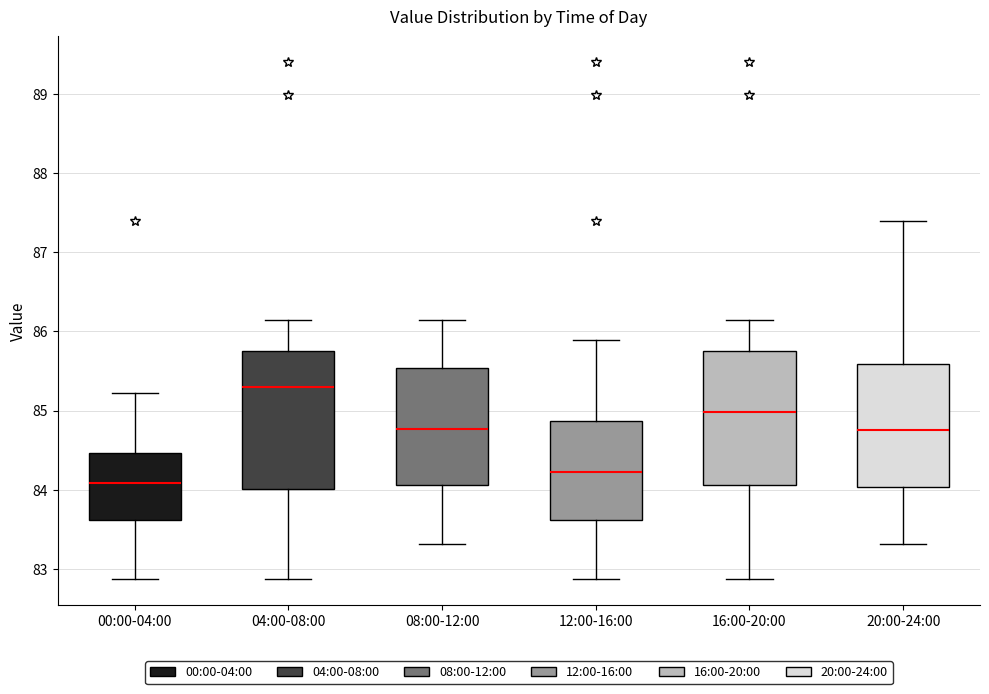

Where does the median line of the box for 20:00-24:00 sit on the y-axis? The values are not printed on the chart, so give them approximately, as read against the axis.

84.8